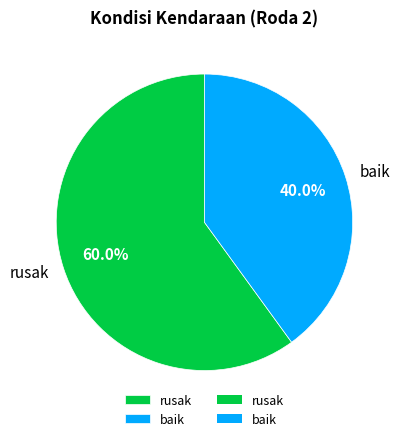

To the nearest percent, what is the average slice percentage?

50%